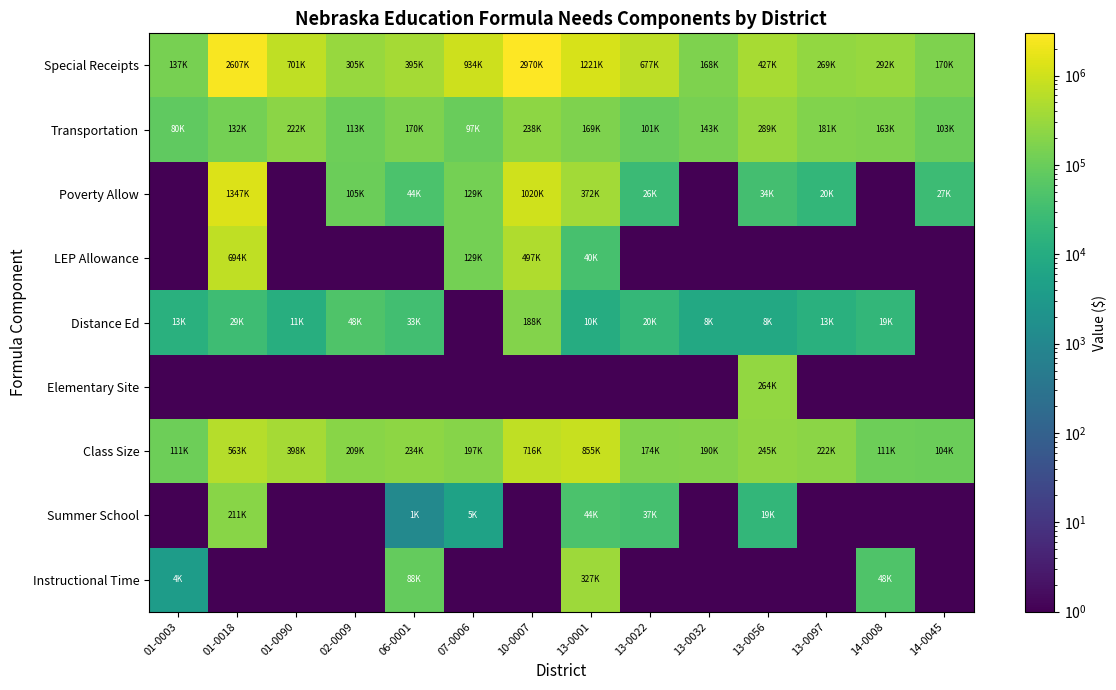

Reading left to right, extract all data points from this chart.

Special Receipts: 01-0003=136818.0	01-0018=2606509.2	01-0090=700960.0	02-0009=305156.0	06-0001=395366.0	07-0006=934473.0	10-0007=2970027.0	13-0001=1220976.0	13-0022=677156.0	13-0032=168284.0	13-0056=427289.0	13-0097=269454.0	14-0008=291677.0	14-0045=170280.0
Transportation: 01-0003=79727.4	01-0018=131594.9	01-0090=222186.4	02-0009=113491.2	06-0001=170032.4	07-0006=97207.4	10-0007=238436.8	13-0001=168526.6	13-0022=100530.0	13-0032=142517.1	13-0056=289118.6	13-0097=181126.4	14-0008=162892.0	14-0045=103183.6
Poverty Allow: 01-0003=0.1	01-0018=1347407.0	01-0090=0.1	02-0009=105378.4	06-0001=44323.0	07-0006=128999.0	10-0007=1020320.3	13-0001=372129.0	13-0022=25867.0	13-0032=0.1	13-0056=34000.0	13-0097=19550.0	14-0008=0.1	14-0045=27200.0
LEP Allowance: 01-0003=0.1	01-0018=694023.0	01-0090=0.1	02-0009=0.1	06-0001=0.1	07-0006=128574.0	10-0007=496998.0	13-0001=39600.2	13-0022=0.1	13-0032=0.1	13-0056=0.1	13-0097=0.1	14-0008=0.1	14-0045=0.1
Distance Ed: 01-0003=13057.5	01-0018=29163.7	01-0090=11461.3	02-0009=48060.0	06-0001=32514.5	07-0006=0.1	10-0007=188298.0	13-0001=10095.5	13-0022=20199.4	13-0032=8295.6	13-0056=8232.3	13-0097=13170.5	14-0008=18842.8	14-0045=0.1
Elementary Site: 01-0003=0.1	01-0018=0.1	01-0090=0.1	02-0009=0.1	06-0001=0.1	07-0006=0.1	10-0007=0.1	13-0001=0.1	13-0022=0.1	13-0032=0.1	13-0056=264001.6	13-0097=0.1	14-0008=0.1	14-0045=0.1
Class Size: 01-0003=110880.7	01-0018=563203.4	01-0090=397762.4	02-0009=209441.3	06-0001=234081.4	07-0006=197121.2	10-0007=716324.3	13-0001=855365.2	13-0022=174241.1	13-0032=190081.2	13-0056=244641.5	13-0097=221761.4	14-0008=110880.7	14-0045=103840.6
Summer School: 01-0003=0.1	01-0018=210937.3	01-0090=0.1	02-0009=0.1	06-0001=1122.0	07-0006=5236.0	10-0007=0.1	13-0001=43758.3	13-0022=37026.2	13-0032=0.1	13-0056=19261.1	13-0097=0.1	14-0008=0.1	14-0045=0.1
Instructional Time: 01-0003=3741.2	01-0018=0.1	01-0090=0.1	02-0009=0.1	06-0001=87656.7	07-0006=0.1	10-0007=0.1	13-0001=326913.3	13-0022=0.1	13-0032=0.1	13-0056=0.1	13-0097=0.1	14-0008=48279.2	14-0045=0.1